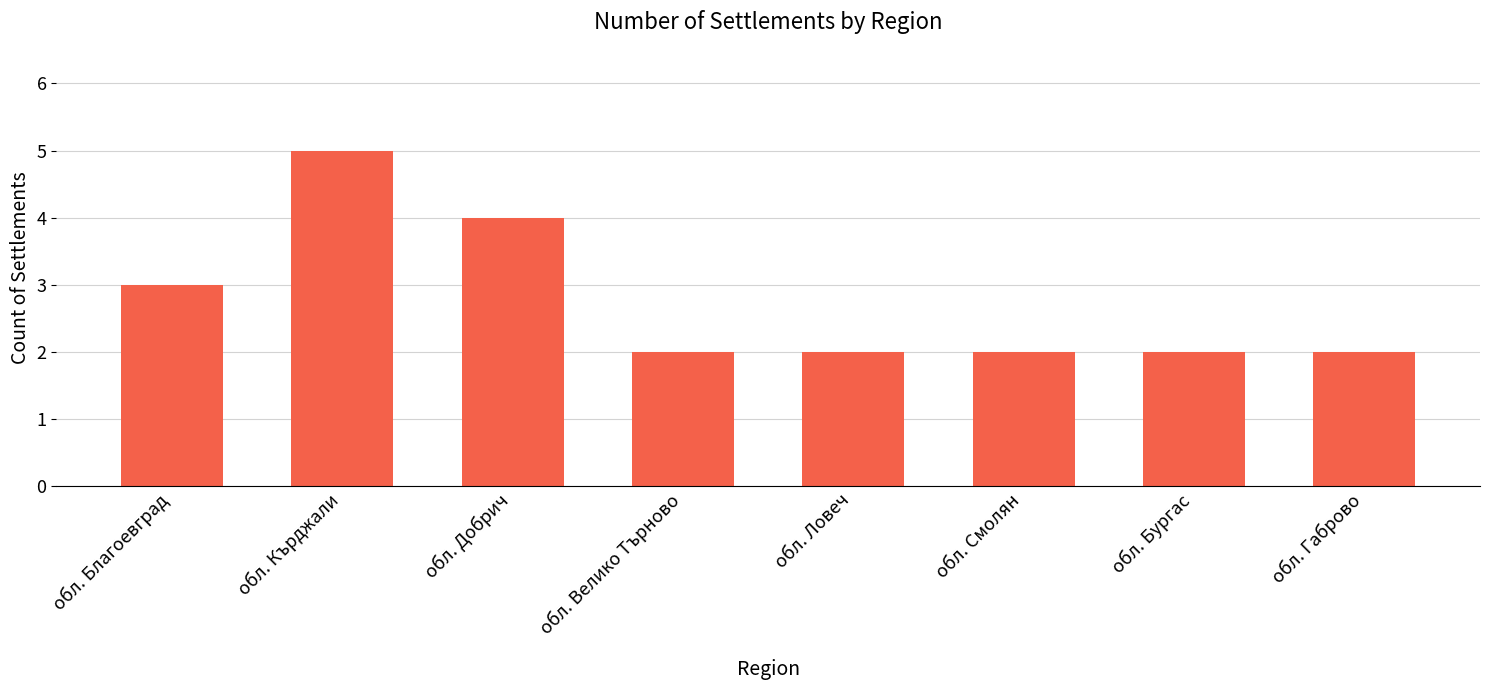

What is the ratio of the value at обл. Ловеч to the value at обл. Велико Търново?

1.0